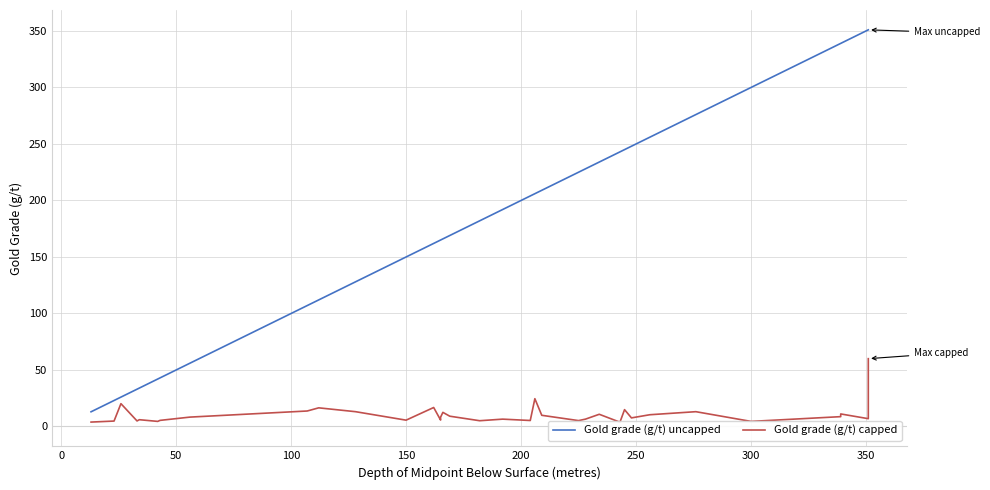

True or false: Gold grade (g/t) capped and Gold grade (g/t) uncapped cross at least once.

False